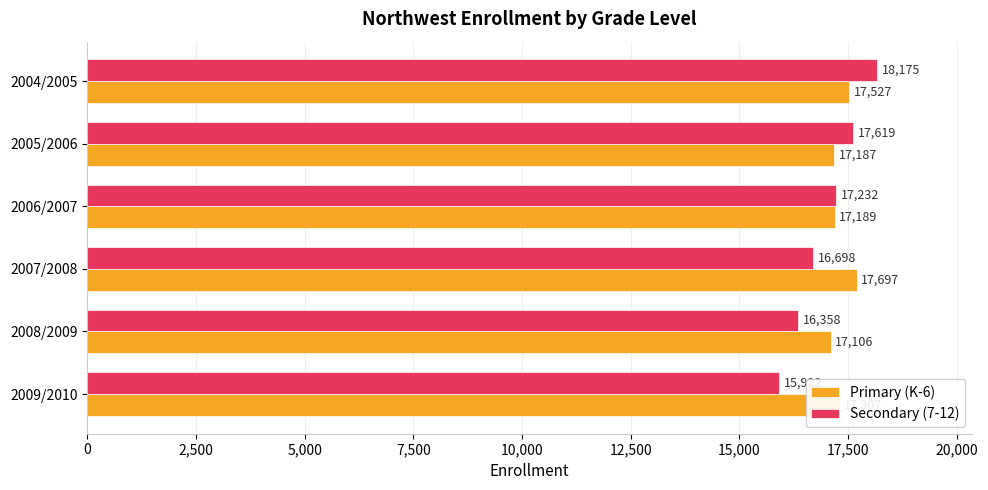

What is the sum of all Secondary (7-12) values?

102004